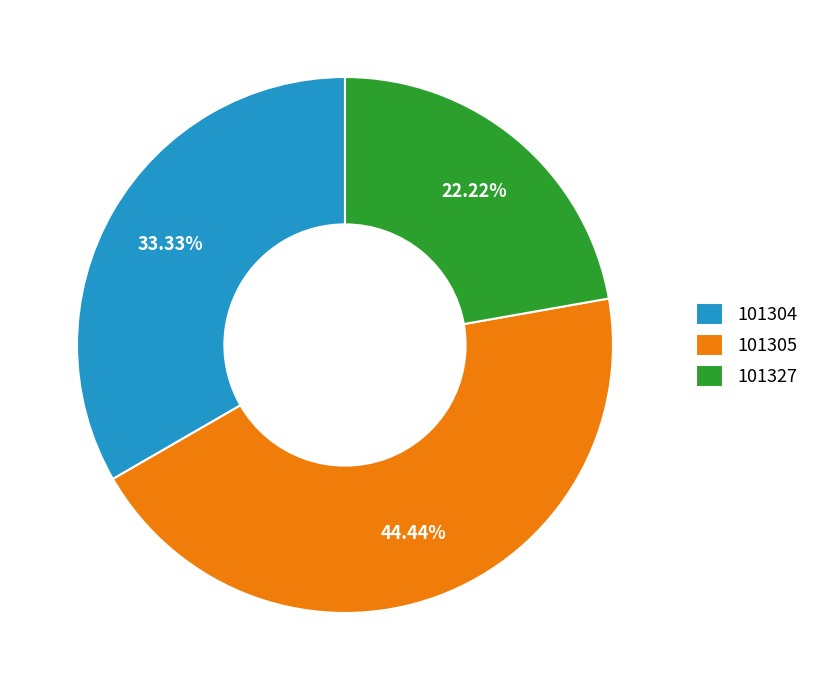

Approximately how many times larger is the value at 101327 compared to 101305?

0.5